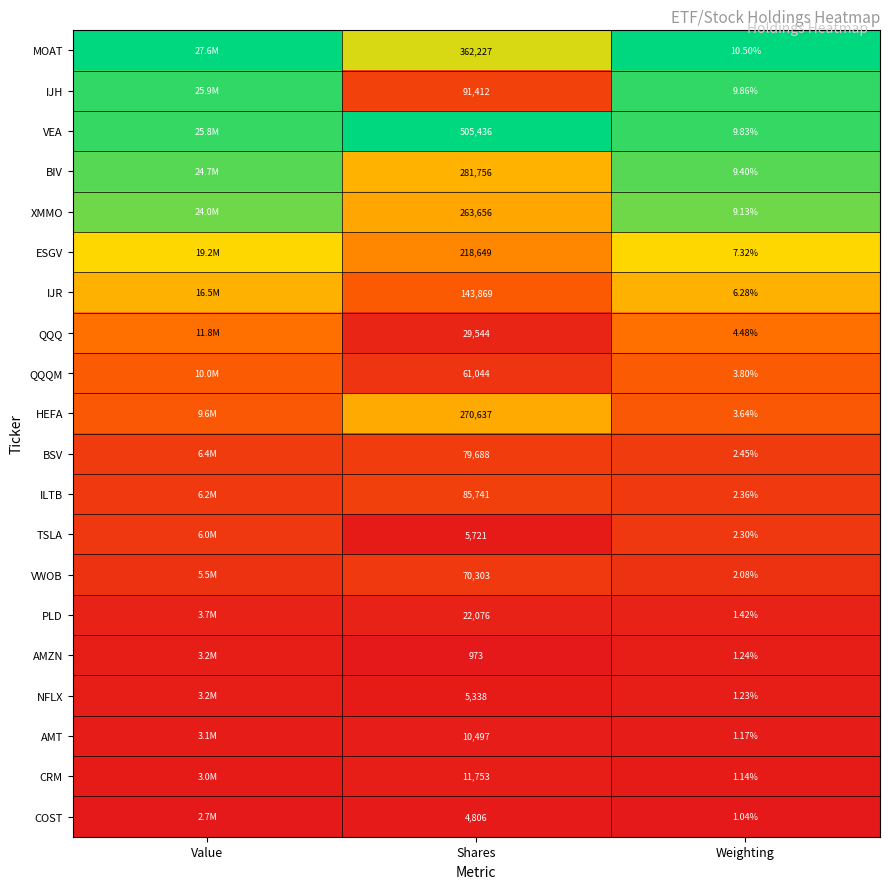

Rank the series at Shares from lowest to highest value.

AMZN, COST, NFLX, TSLA, AMT, CRM, PLD, QQQ, QQQM, VWOB, BSV, ILTB, IJH, IJR, ESGV, XMMO, HEFA, BIV, MOAT, VEA